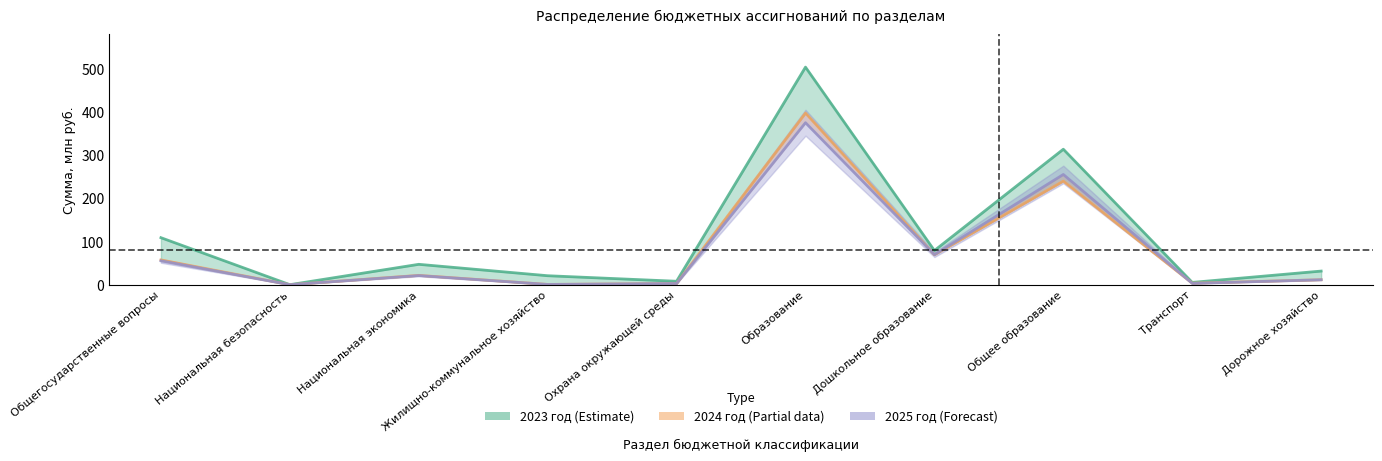

What position from the left is Дорожное хозяйство?

10